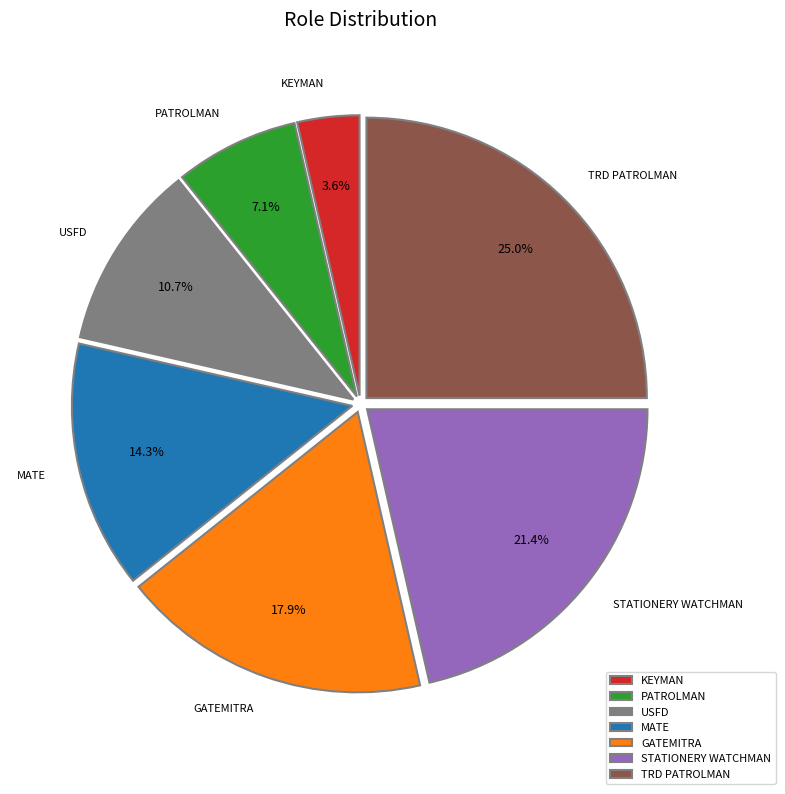

Rank the categories by value from lowest to highest.

KEYMAN, PATROLMAN, USFD, MATE, GATEMITRA, STATIONERY WATCHMAN, TRD PATROLMAN